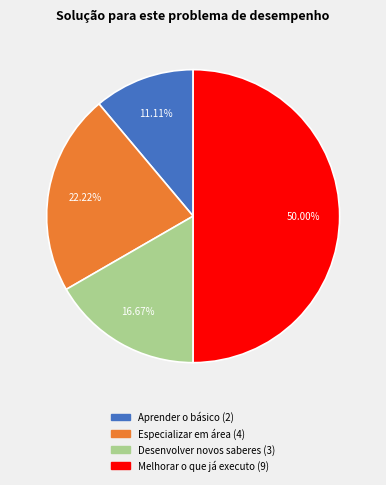

To the nearest percent, what is the average slice percentage?

25%